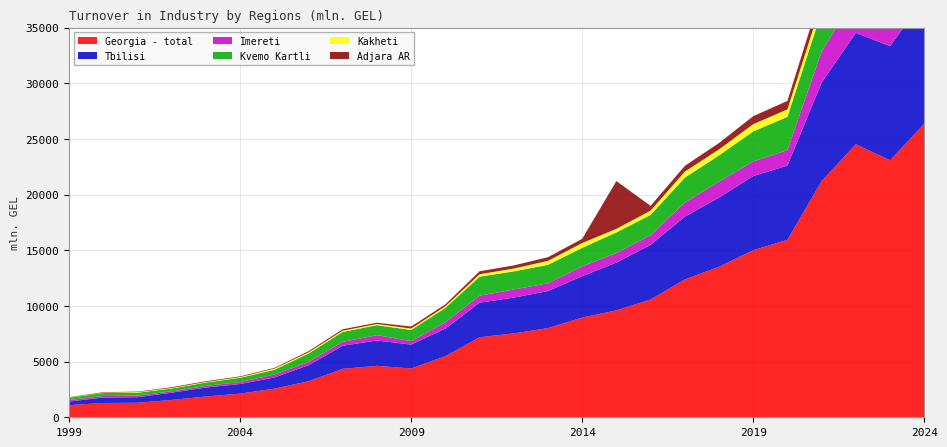

Reading left to right, extract all data points from this chart.

Georgia - total: 1999=1090.6	2000=1284.7	2001=1305.7	2002=1554.9	2003=1867.6	2004=2124.5	2005=2567.0	2006=3236.0	2007=4350.2	2008=4619.9	2009=4382.6	2010=5486.3	2011=7186.6	2012=7535.6	2013=8006.1	2014=8953.4	2015=9603.9	2016=10571.8	2017=12384.4	2018=13518.5	2019=15005.2	2020=15937.7	2021=21214.9	2022=24517.0	2023=23074.8	2024=26362.3
Tbilisi: 1999=318.5	2000=490.4	2001=497.2	2002=656.1	2003=802.4	2004=859.4	2005=1003.2	2006=1430.1	2007=2075.4	2008=2276.3	2009=2144.9	2010=2471.0	2011=3104.1	2012=3210.2	2013=3327.6	2014=3718.4	2015=4289.2	2016=4909.7	2017=5624.9	2018=6217.9	2019=6658.2	2020=6663.9	2021=8842.3	2022=10007.4	2023=10257.5	2024=11187.1
Imereti: 1999=142.0	2000=135.6	2001=137.5	2002=118.3	2003=145.8	2004=183.7	2005=261.7	2006=298.1	2007=350.8	2008=477.4	2009=315.5	2010=565.5	2011=628.8	2012=729.3	2013=698.8	2014=882.0	2015=858.3	2016=869.1	2017=1272.7	2018=1418.8	2019=1310.3	2020=1396.7	2021=2791.4	2022=3325.0	2023=2221.2	2024=2702.0
Kvemo Kartli: 1999=201.3	2000=277.2	2001=268.6	2002=252.5	2003=302.6	2004=381.2	2005=426.9	2006=759.2	2007=890.7	2008=900.4	2009=998.6	2010=1293.9	2011=1706.5	2012=1629.1	2013=1660.6	2014=1662.9	2015=1851.5	2016=1828.6	2017=2239.1	2018=2363.4	2019=2698.8	2020=2987.2	2021=3600.7	2022=4362.5	2023=3708.5	2024=4289.9
Kakheti: 1999=22.2	2000=24.8	2001=57.1	2002=53.0	2003=56.5	2004=64.6	2005=110.1	2006=107.4	2007=114.4	2008=104.6	2009=129.4	2010=153.3	2011=218.9	2012=254.2	2013=354.7	2014=432.2	2015=320.1	2016=379.7	2017=538.7	2018=538.2	2019=650.3	2020=665.1	2021=794.5	2022=962.1	2023=960.3	2024=1054.0
Adjara AR: 1999=31.0	2000=43.9	2001=38.7	2002=64.6	2003=66.9	2004=60.0	2005=62.7	2006=101.8	2007=123.8	2008=112.4	2009=176.7	2010=164.2	2011=266.2	2012=279.6	2013=330.5	2014=376.5	2015=4289.2	2016=428.5	2017=520.6	2018=575.7	2019=718.0	2020=763.8	2021=986.9	2022=1190.9	2023=1053.6	2024=1141.9